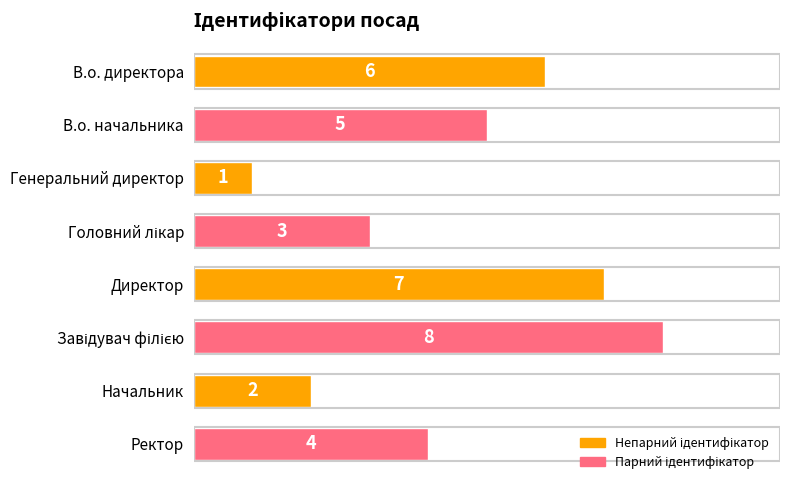

True or false: the data shows 7 at Директор.

True